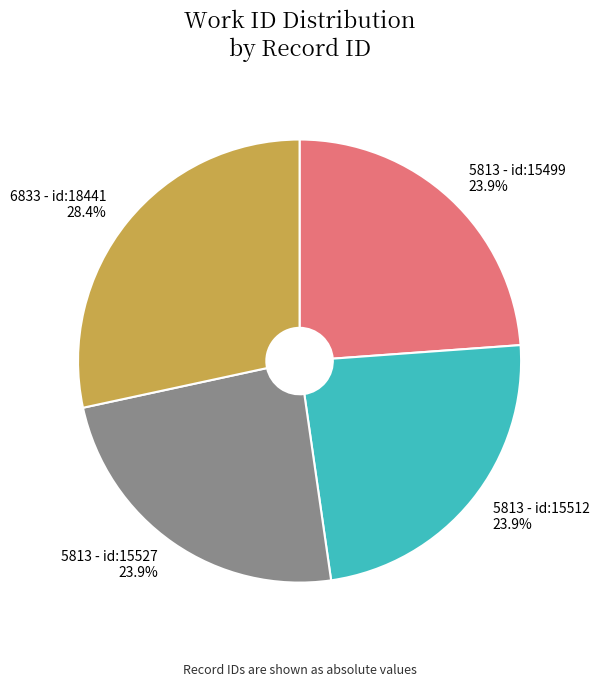

Does 6833 - id:18441 account for over 50% of the chart?

No